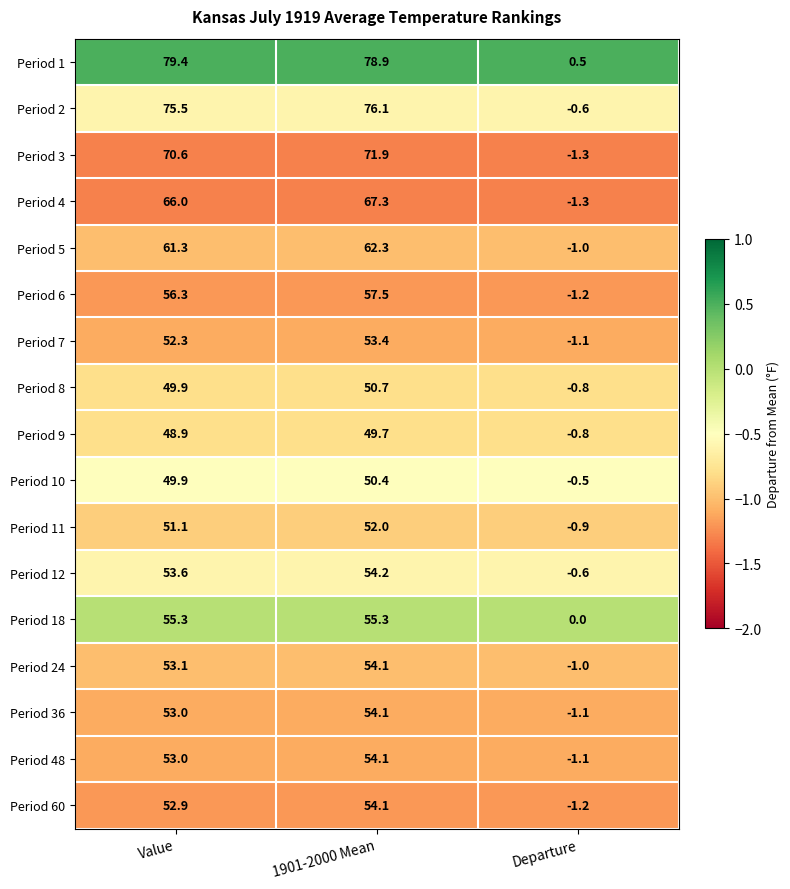

How many data points does each series have?

3